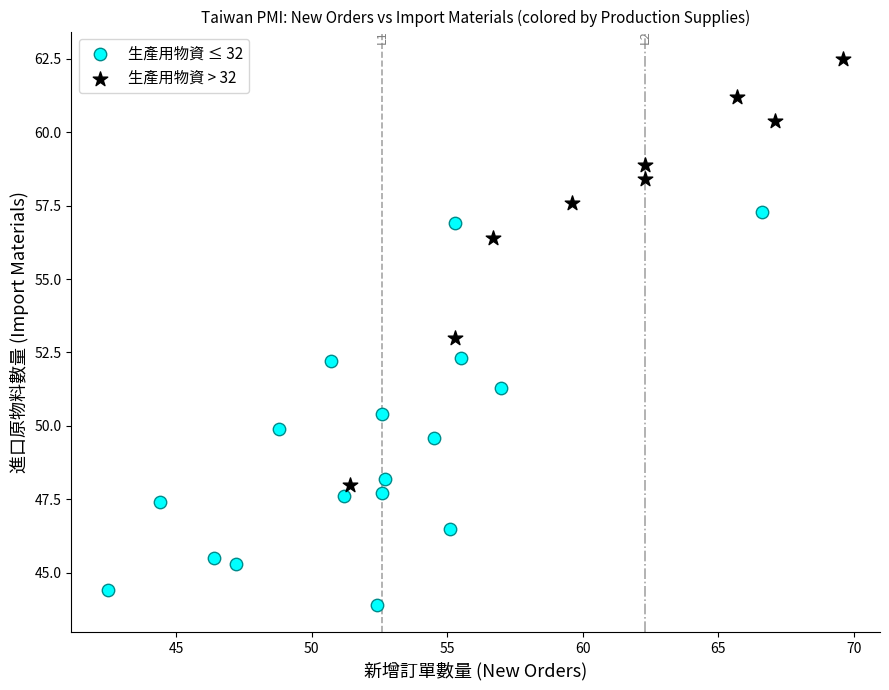

Which series contains the highest Y value?

生產用物資 > 32